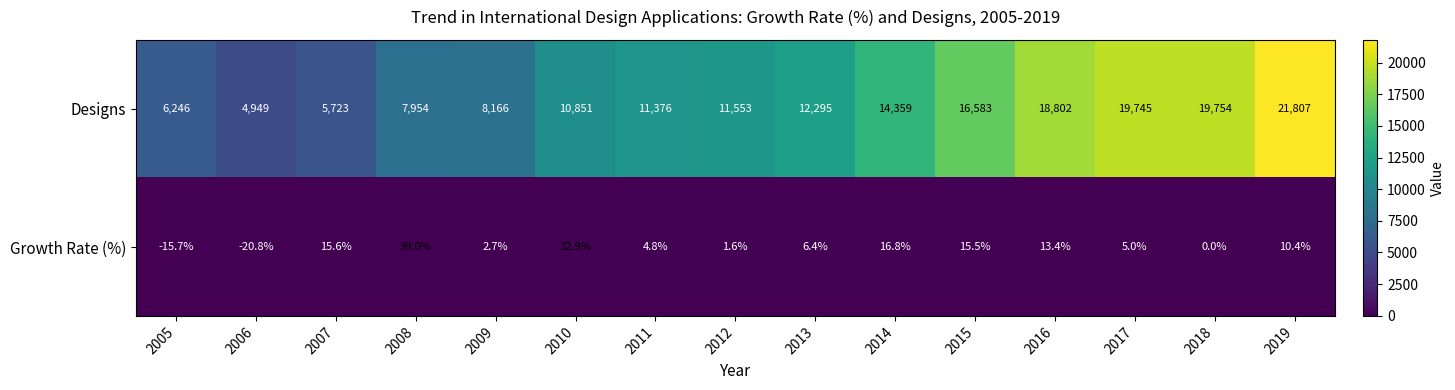

Count the number of categories in the chart.

15